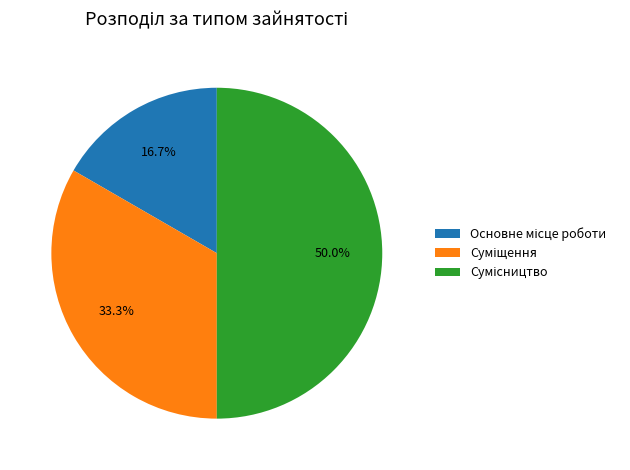

To the nearest percent, what portion does Сумісництво represent?

50%